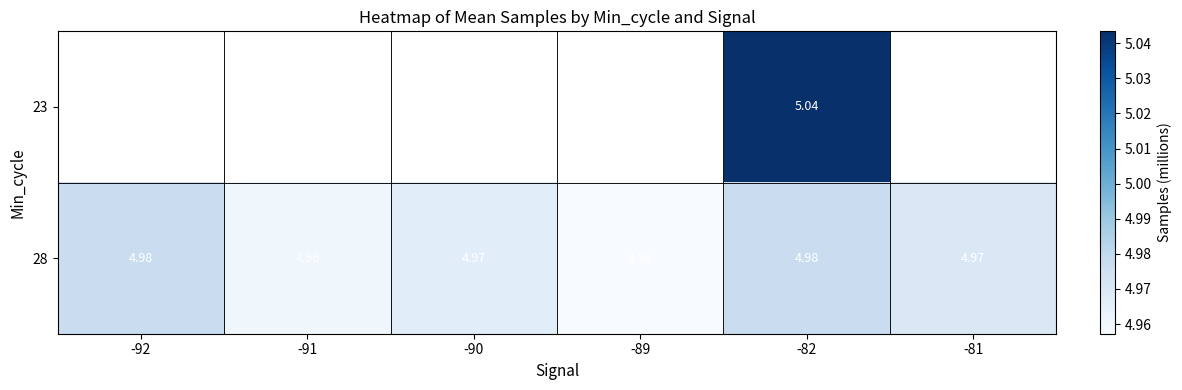

True or false: 28 has a value of 7.2 at -89.

False